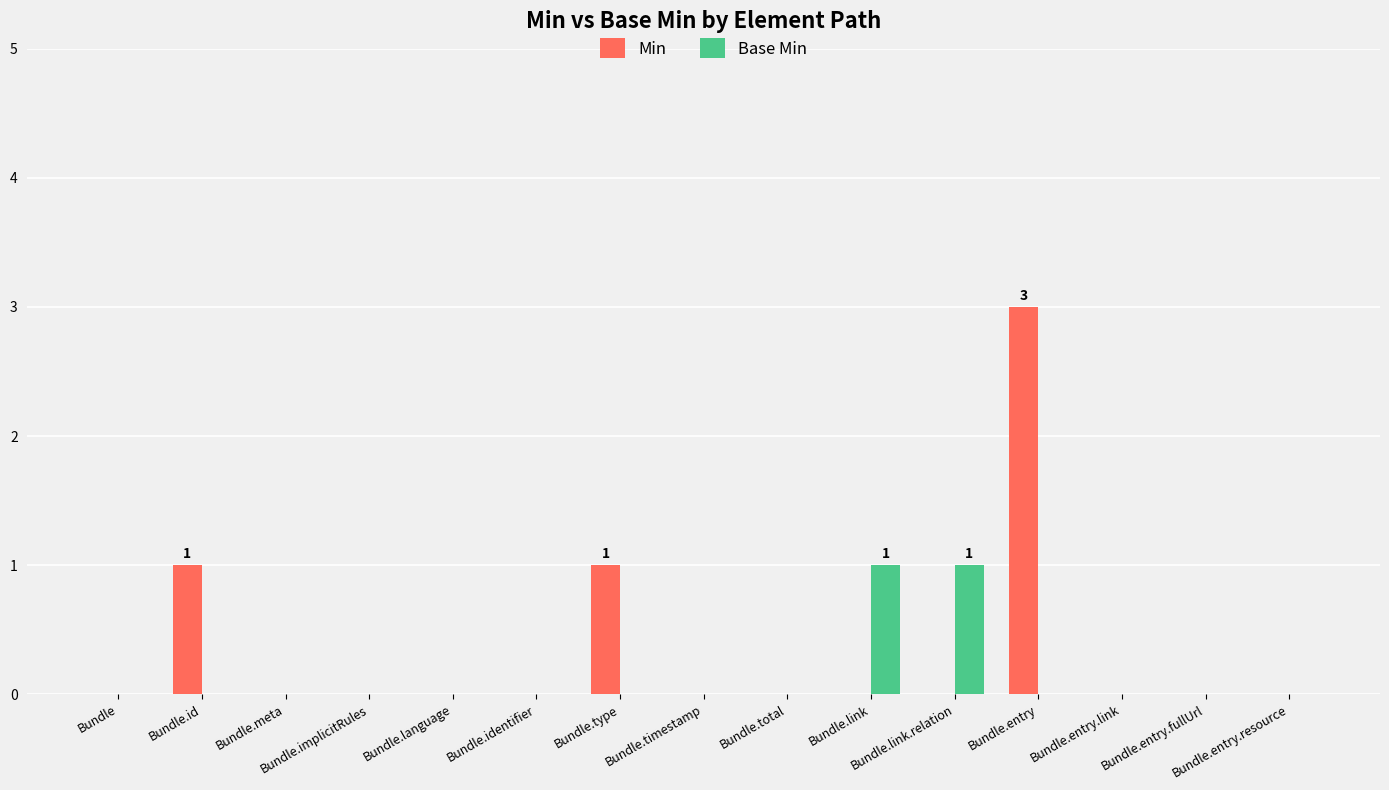

Reading right to left, what are all the values shown in this chart?

Min: 0	0	0	3	0	0	0	0	1	0	0	0	0	1	0
Base Min: 0	0	0	0	1	1	0	0	0	0	0	0	0	0	0